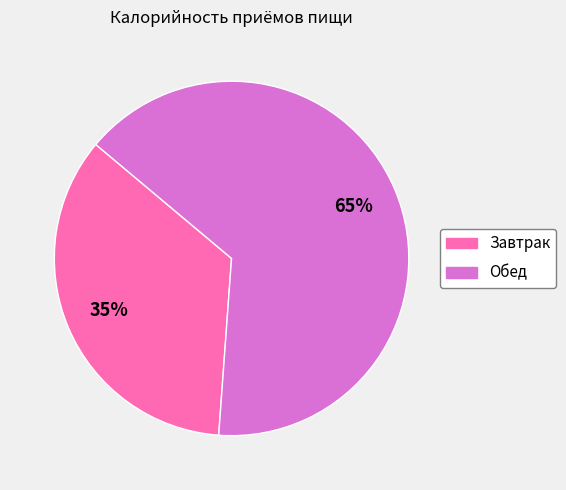

To the nearest percent, what is the average slice percentage?

50%